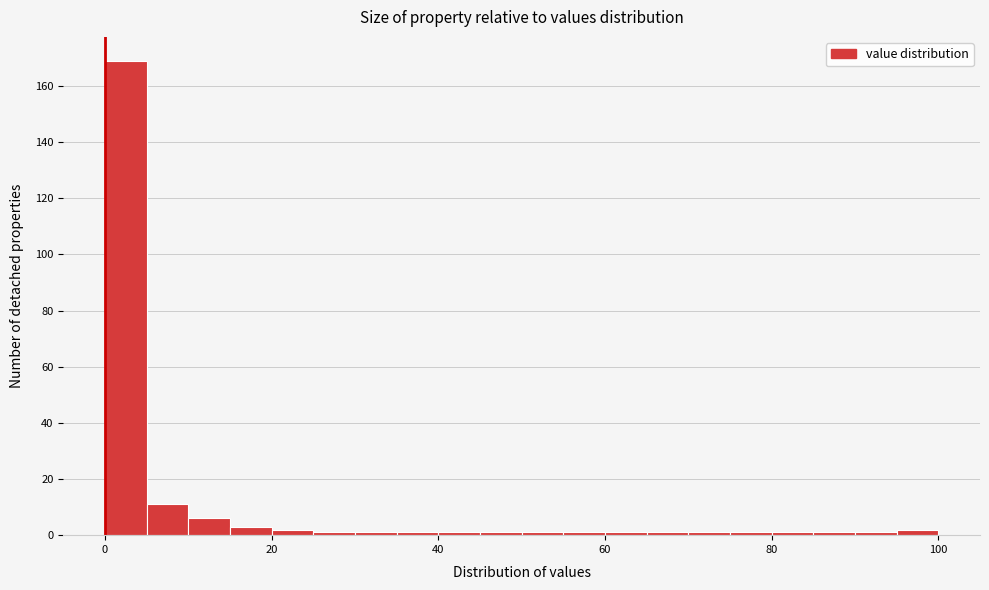

Read against the x-axis, roughly where is the centre of the tallest bar?

2